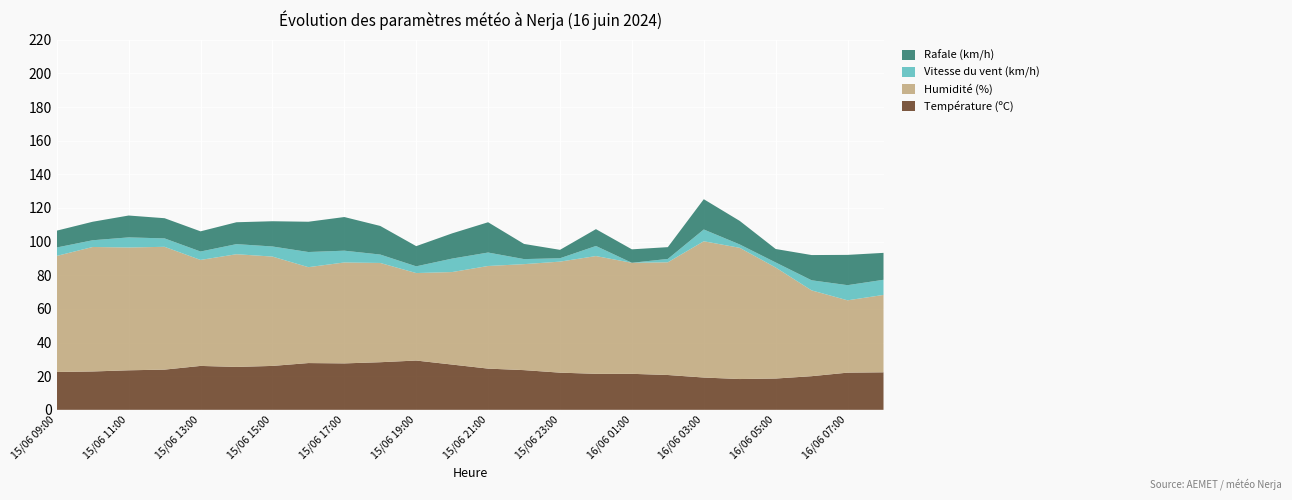

The Température (ºC) series shows 23.5 at 15/06 11:00. True or false?

True